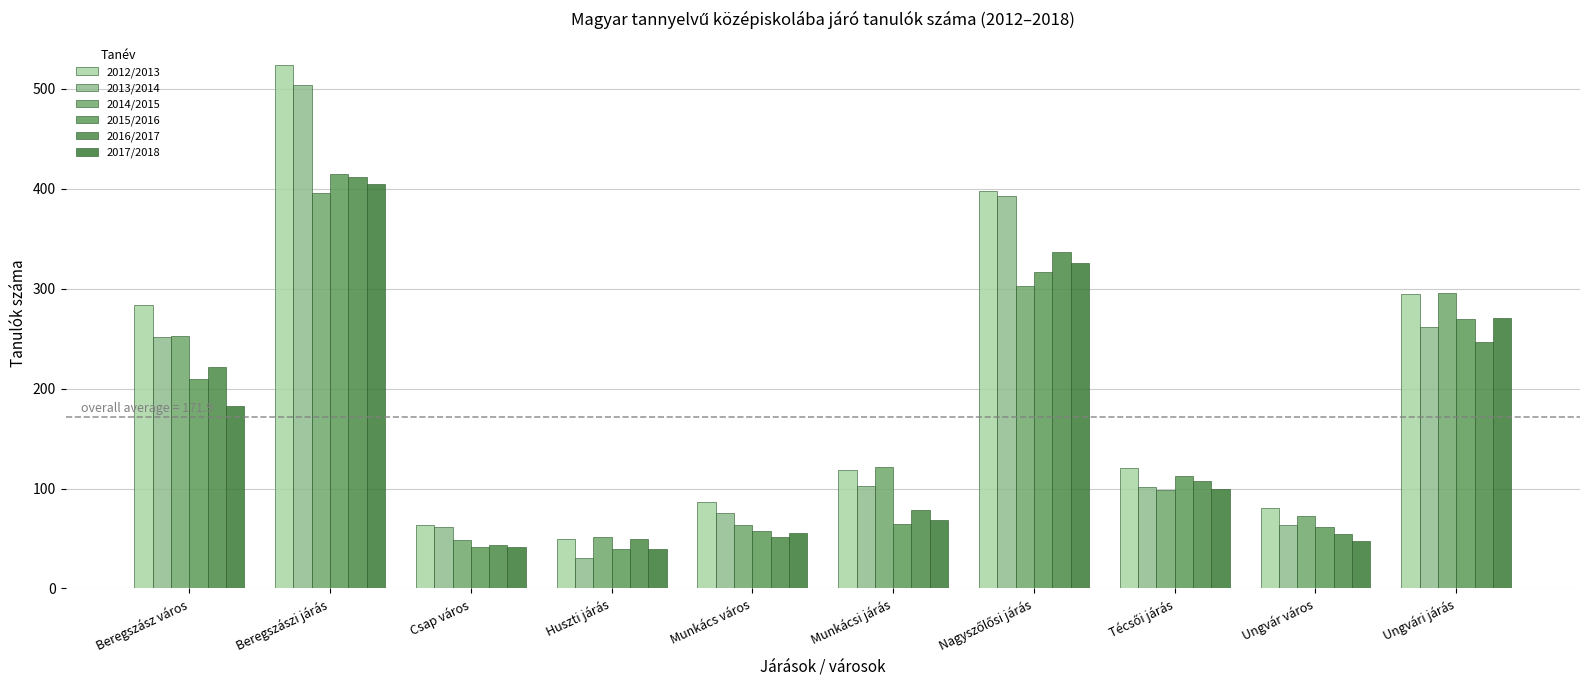

What is the difference between the highest and lowest values at Técsői járás?

22